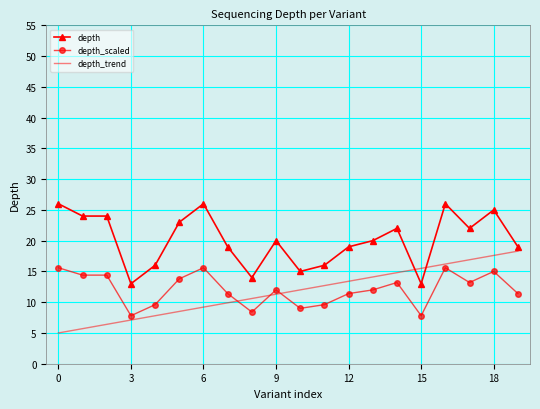

What is the highest value of the depth_trend series?

18.3